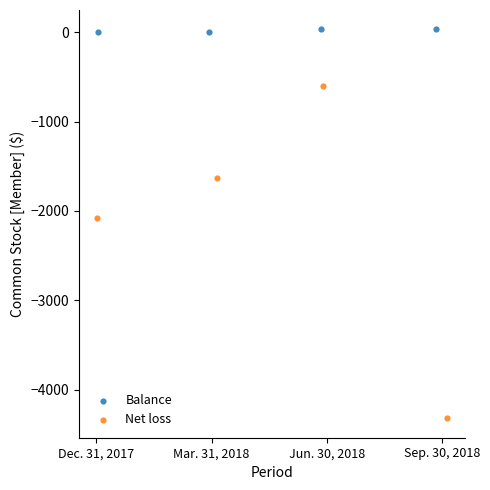

Which series contains the highest Y value?

Balance